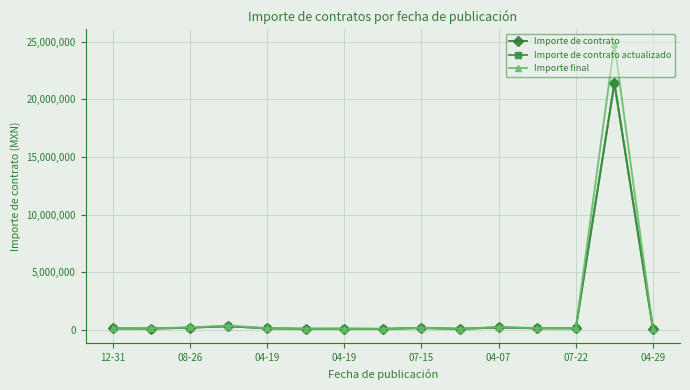

How many interior local valleys does the Importe final series have?

5